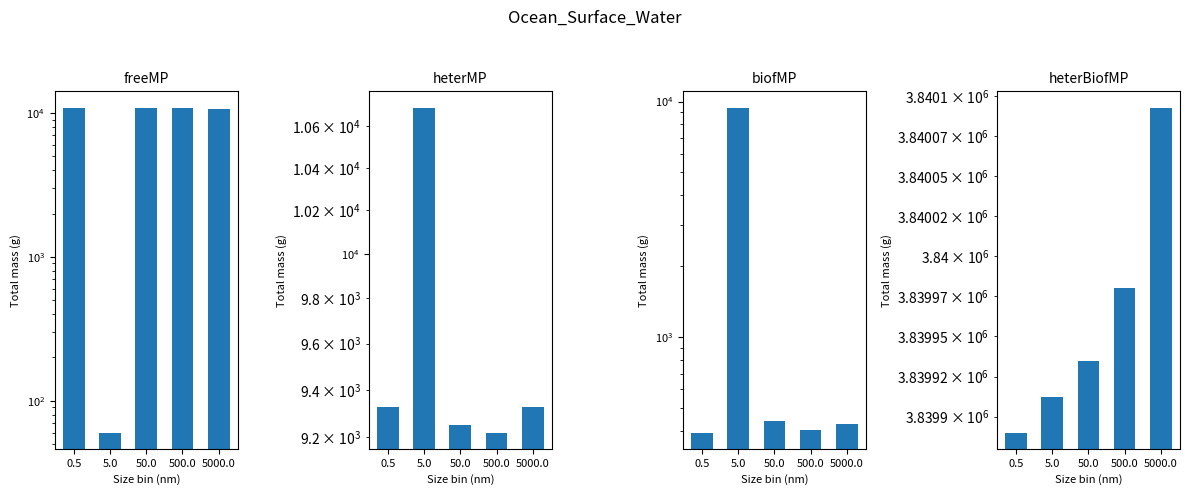

Is it true that col_6 equals 742 at 5000.0?

False